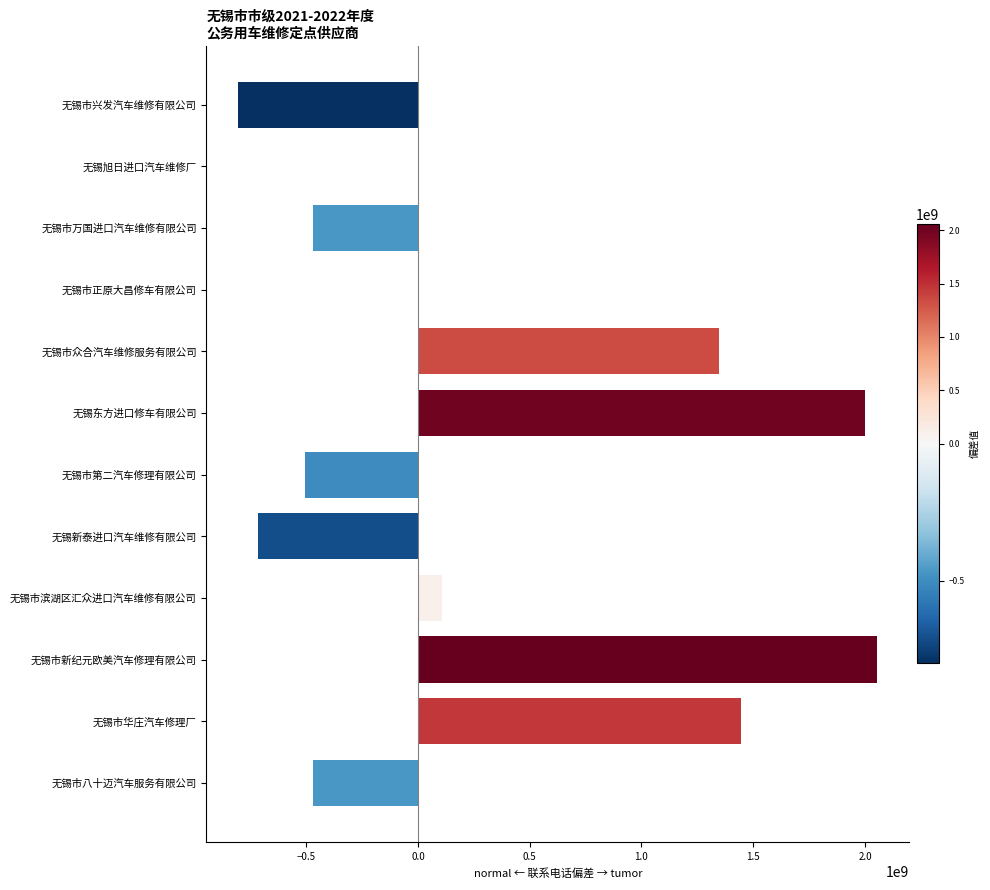

Where is the data nearest to the value 626218823?

无锡市滨湖区汇众进口汽车维修有限公司